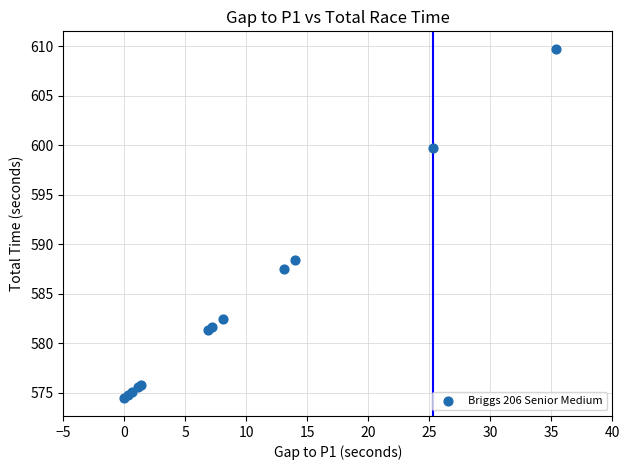

What Y value in the scatter plot is closest to 592?

588.4